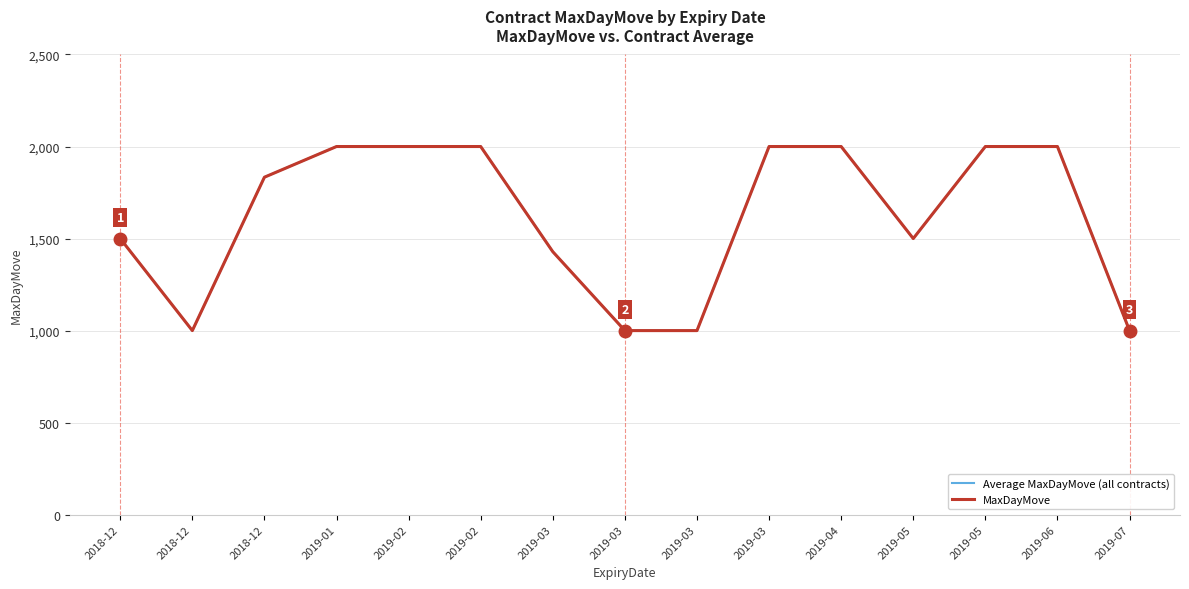

List the series in order of their peak value, lowest first.

Average MaxDayMove (all contracts), MaxDayMove